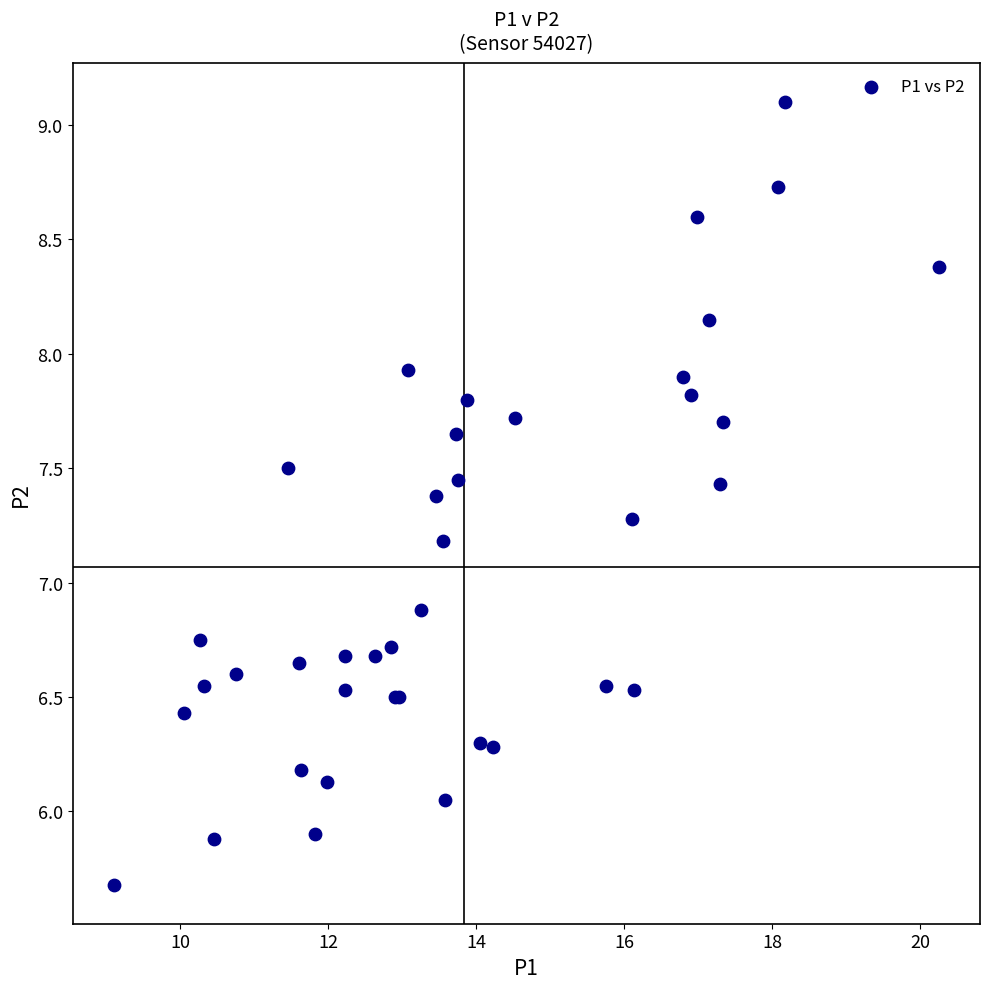

What Y value in the scatter plot is closest to 7?

6.9